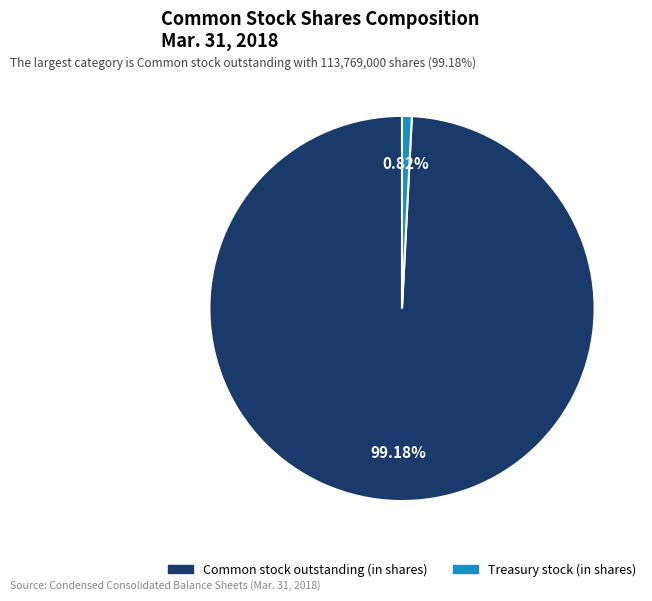

To the nearest percent, what is the difference between the largest and smallest slice percentages?

98%